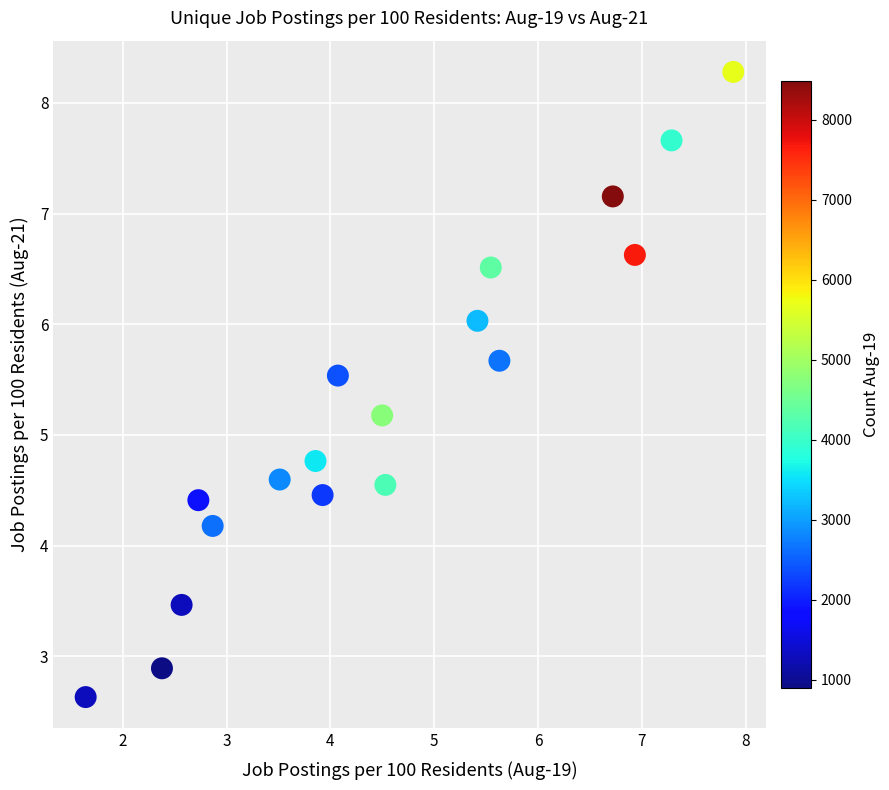

What is the range of X values (max minus min)?

6.2